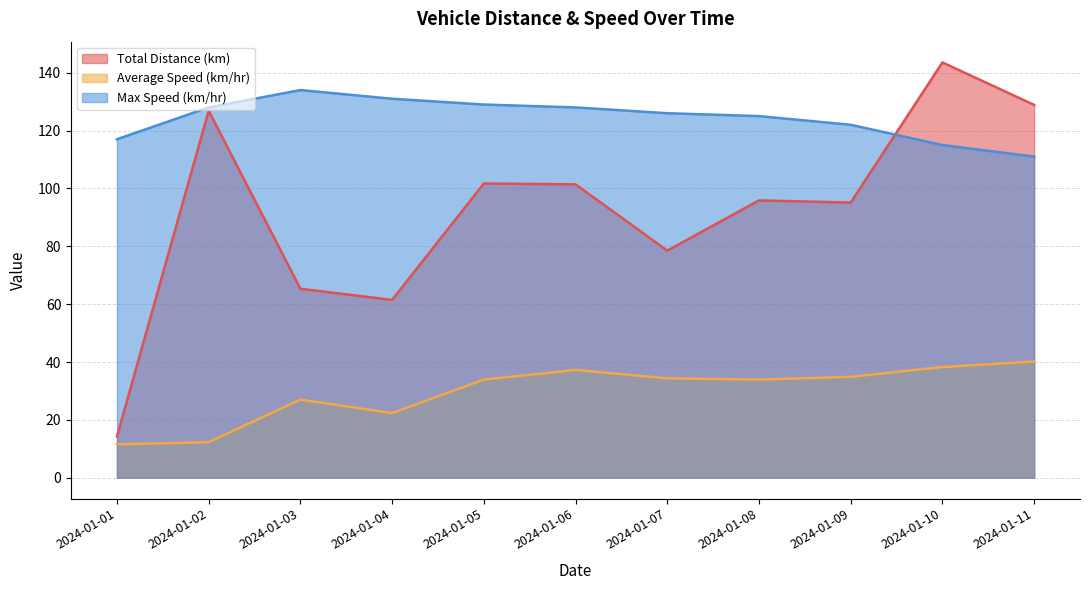

Rank the series by their maximum value, from highest to lowest.

Total Distance (km), Max Speed (km/hr), Average Speed (km/hr)